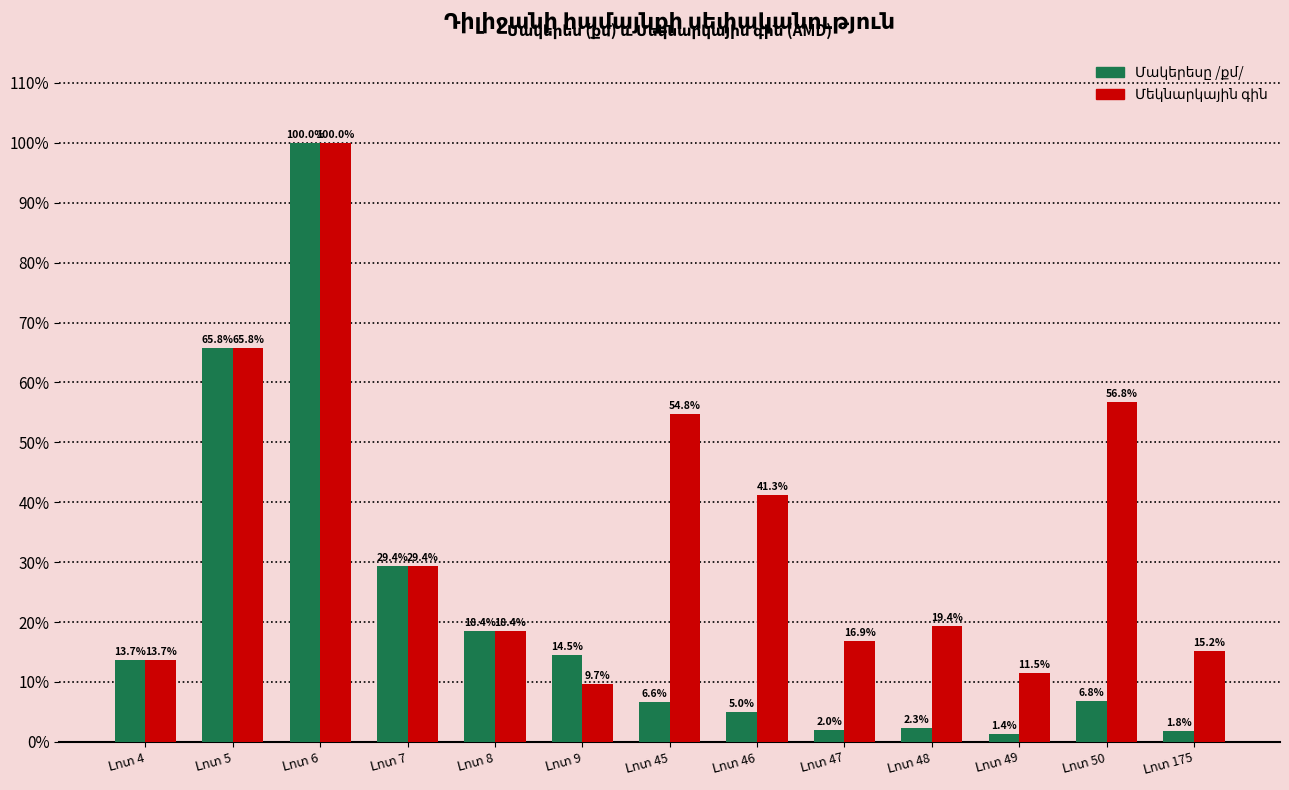

How many bars are there in total?

26